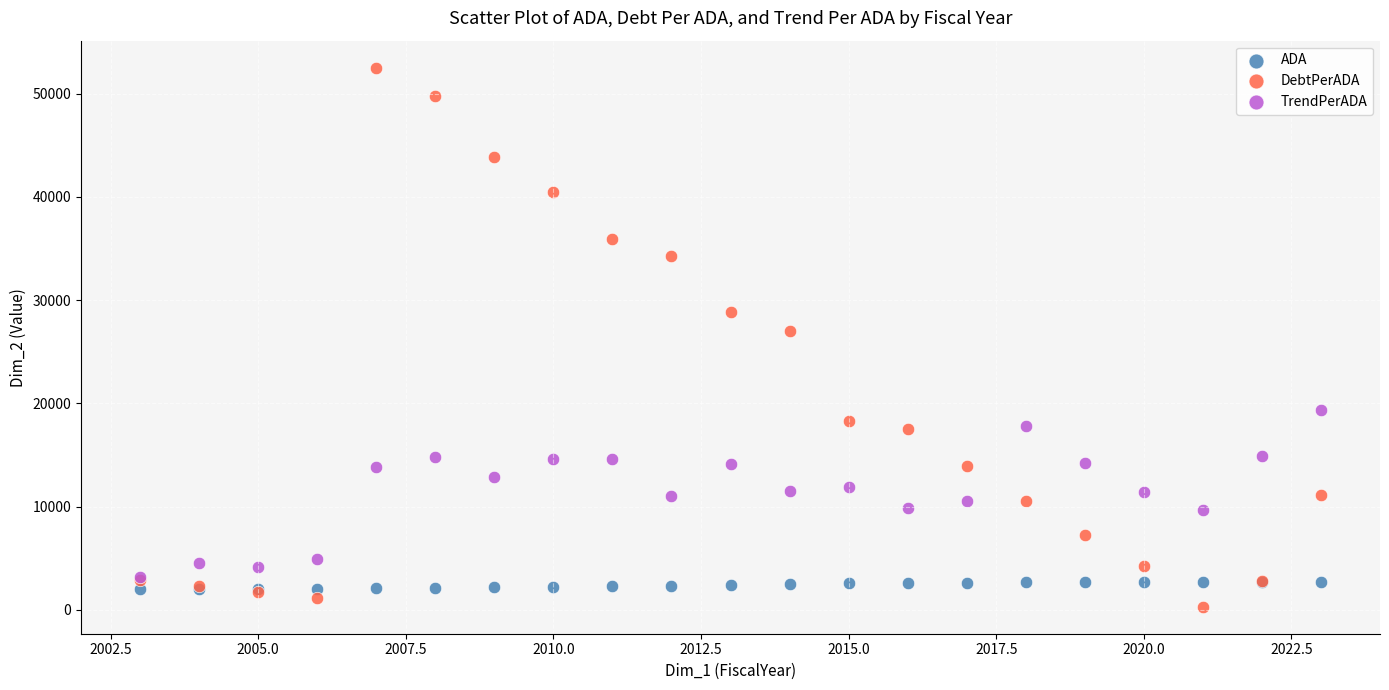

In the DebtPerADA series, what Y value is closest to 26413?

27004.3